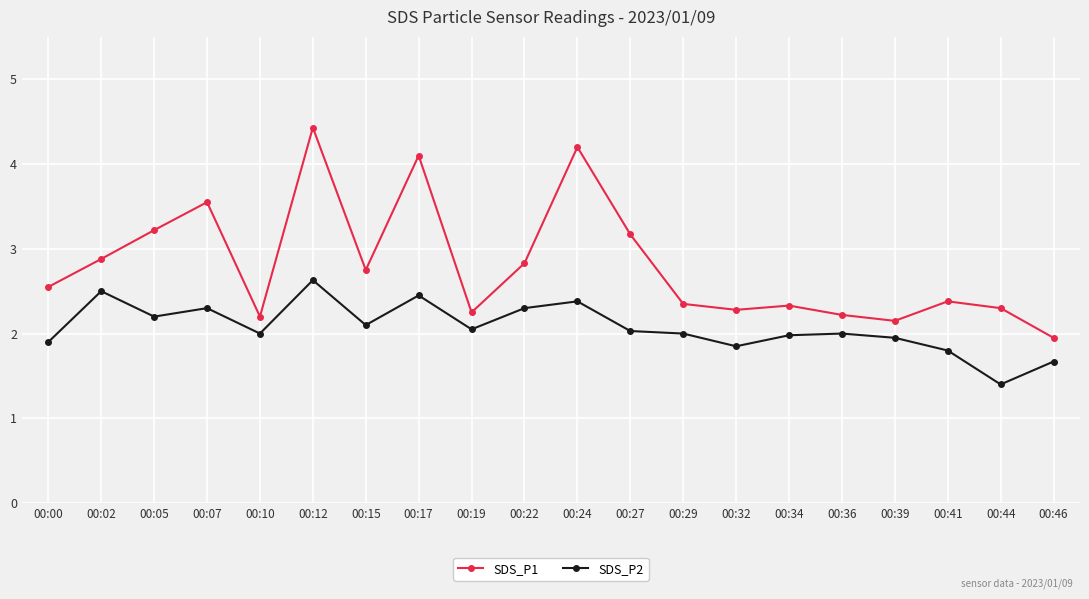

At 00:12, list the series in order from smallest to largest.

SDS_P2, SDS_P1